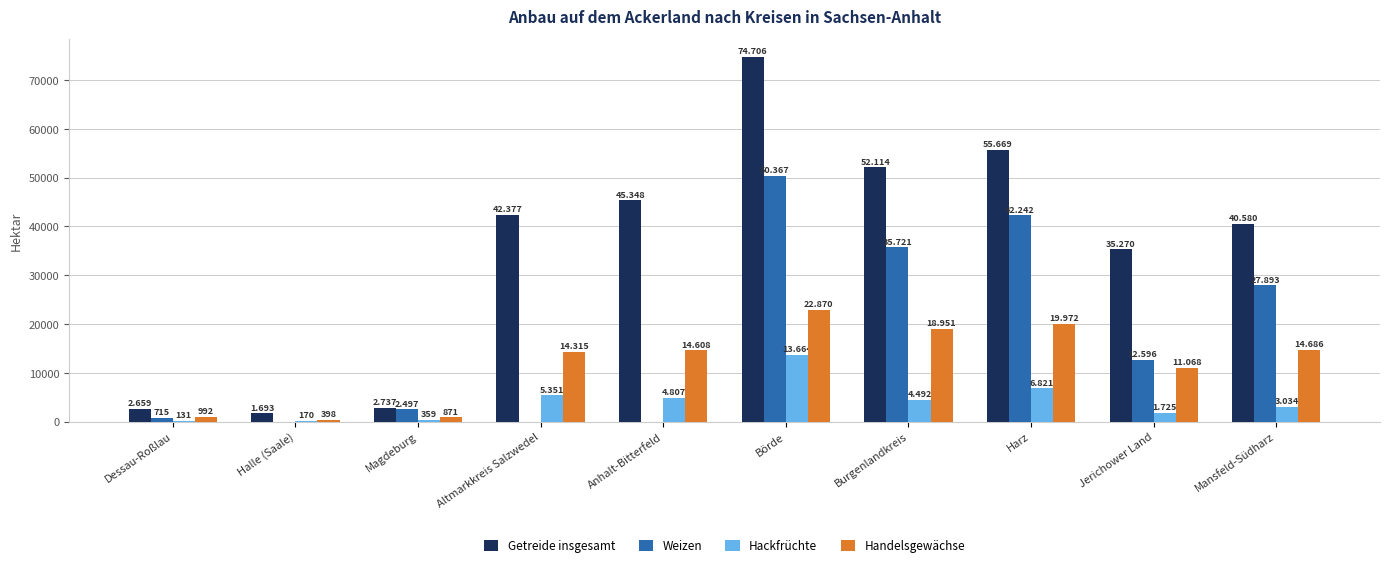

Is it true that Handelsgewächse equals 14608 at Anhalt-Bitterfeld?

True